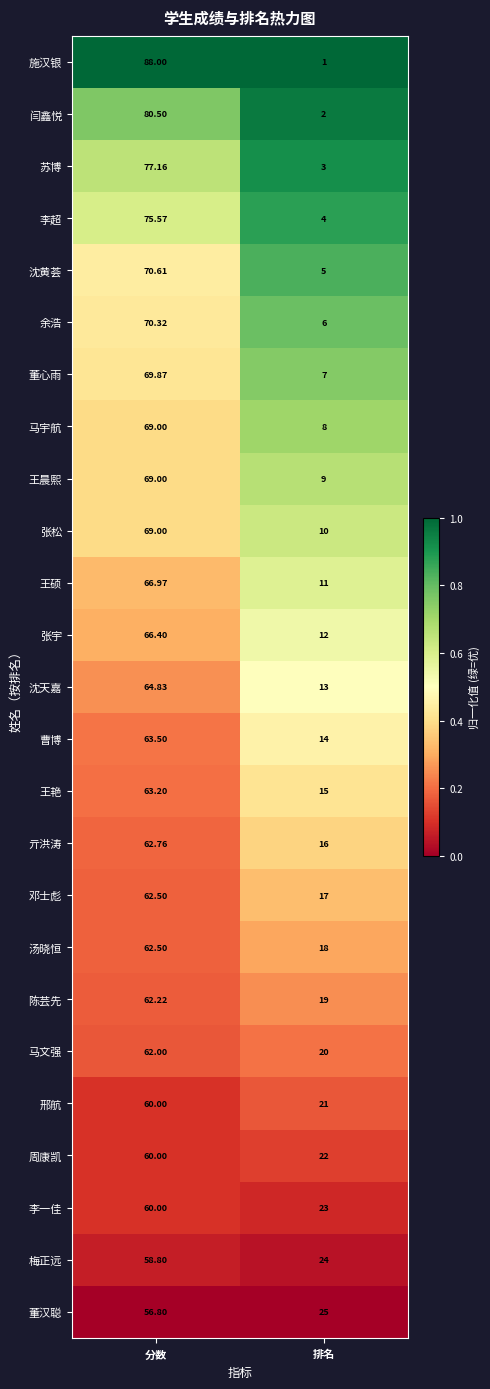

Which category has the lowest value in the 沈天嘉 series?

排名